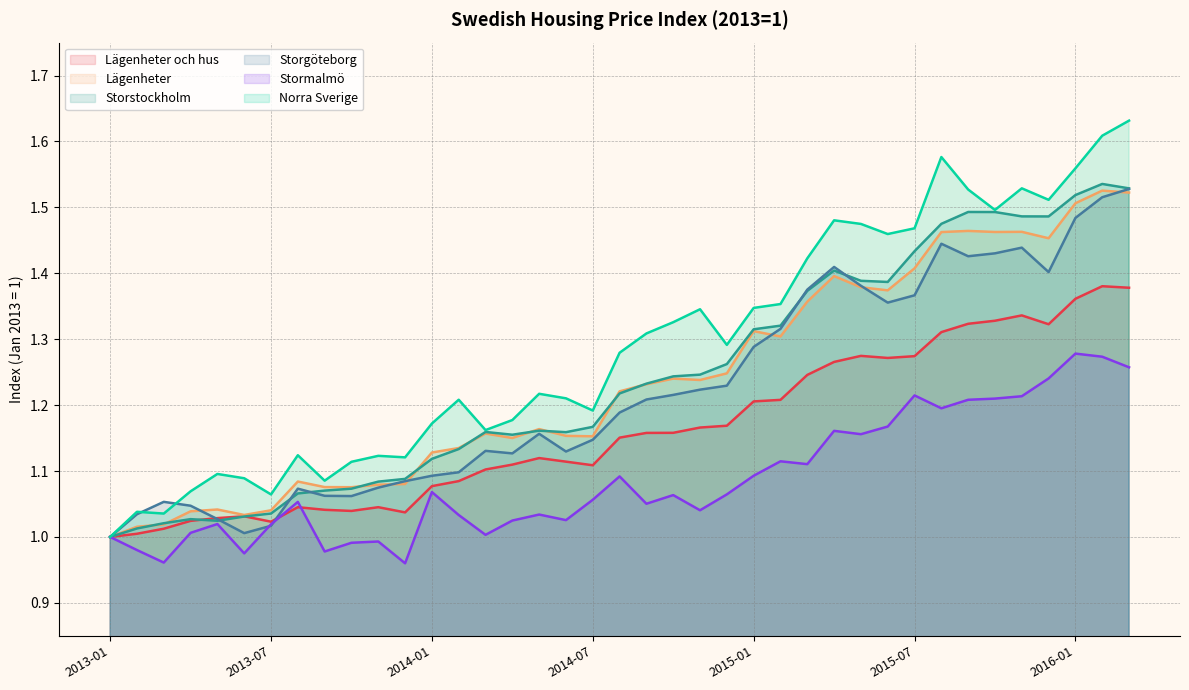

True or false: Stormalmö and Storgöteborg cross at least once.

True